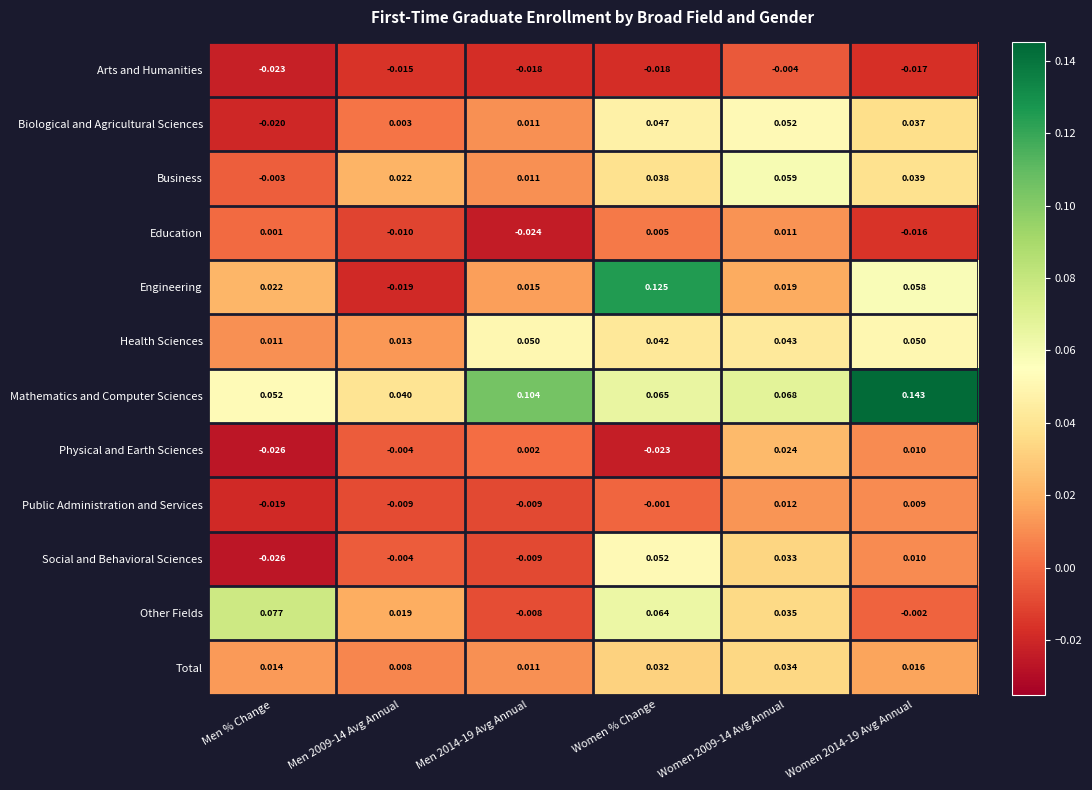

How many data points does each series have?

6